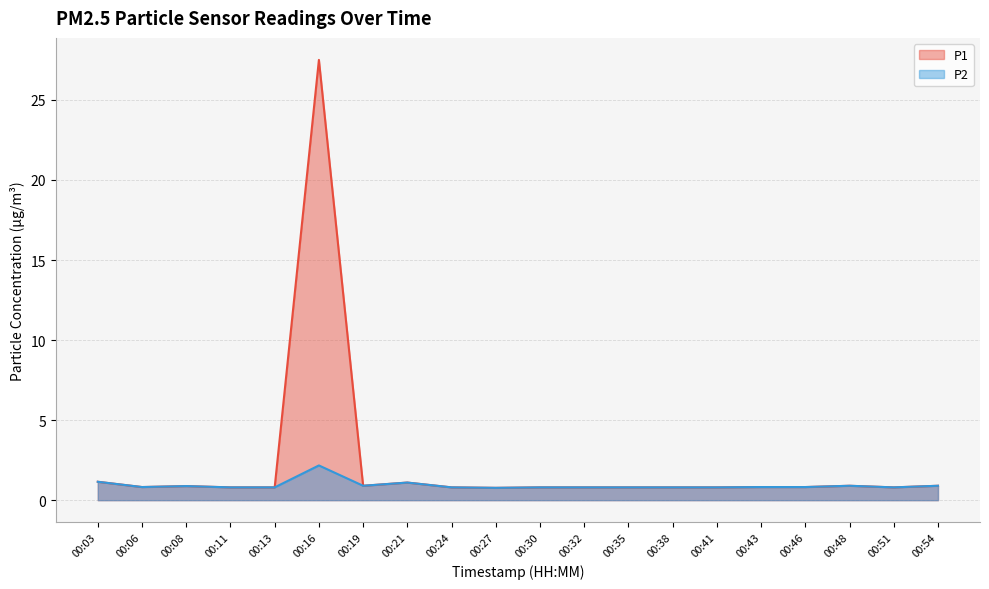

Reading left to right, transcribe all the data shown in this chart.

P1: 00:03=1.1	00:06=0.8	00:08=0.9	00:11=0.8	00:13=0.8	00:16=27.5	00:19=0.9	00:21=1.1	00:24=0.8	00:27=0.8	00:30=0.8	00:32=0.8	00:35=0.8	00:38=0.8	00:41=0.8	00:43=0.8	00:46=0.8	00:48=0.9	00:51=0.8	00:54=0.9
P2: 00:03=1.1	00:06=0.8	00:08=0.9	00:11=0.8	00:13=0.8	00:16=2.2	00:19=0.9	00:21=1.1	00:24=0.8	00:27=0.8	00:30=0.8	00:32=0.8	00:35=0.8	00:38=0.8	00:41=0.8	00:43=0.8	00:46=0.8	00:48=0.9	00:51=0.8	00:54=0.9